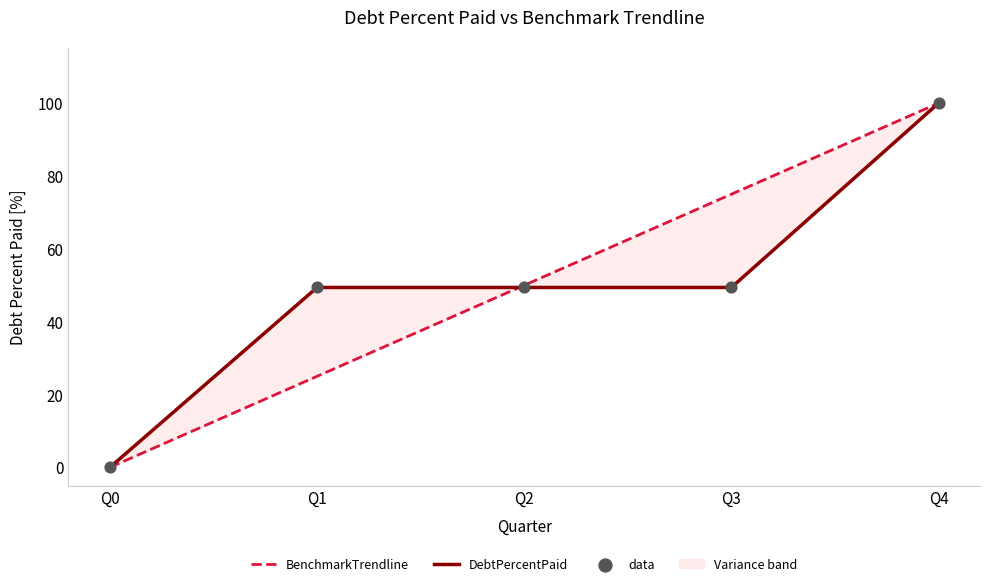

Which series contains the lowest Y value?

BenchmarkTrendline